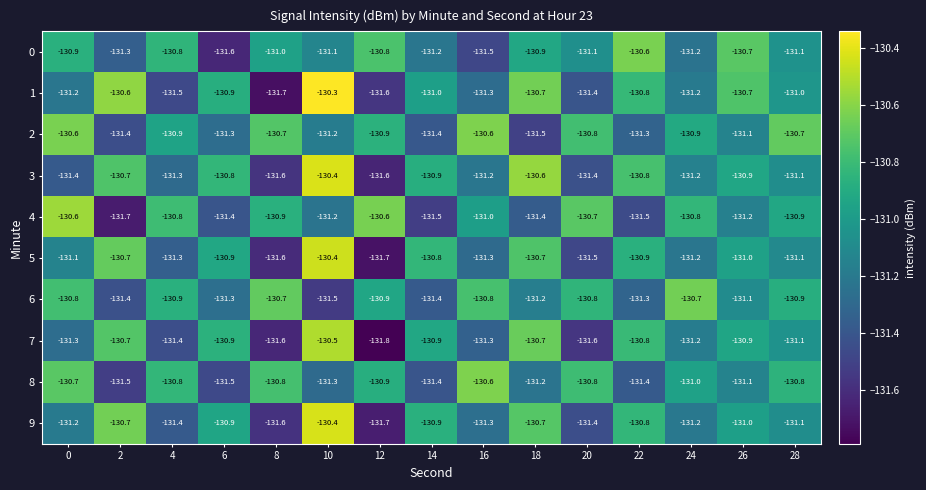

What is the difference between the 4 values at 14 and 10?

0.3